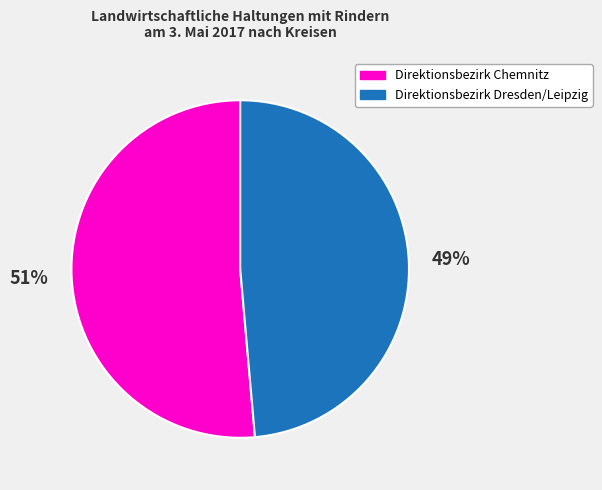

Is there any slice that represents more than half of the pie?

Yes